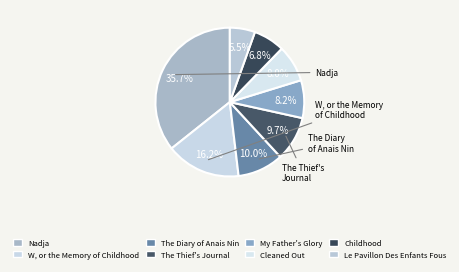

To the nearest percent, what is the difference between the largest and smallest slice percentages?

30%